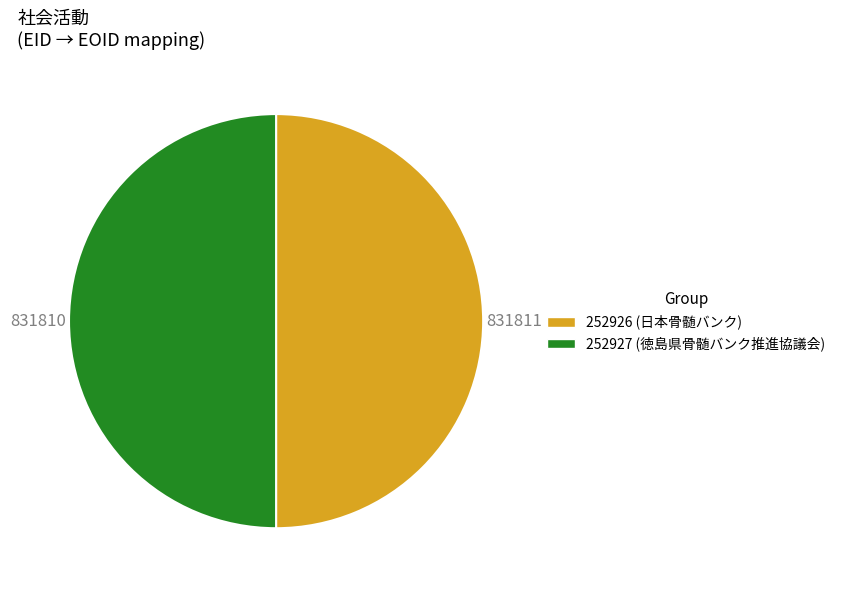

How many segments does this pie chart have?

2